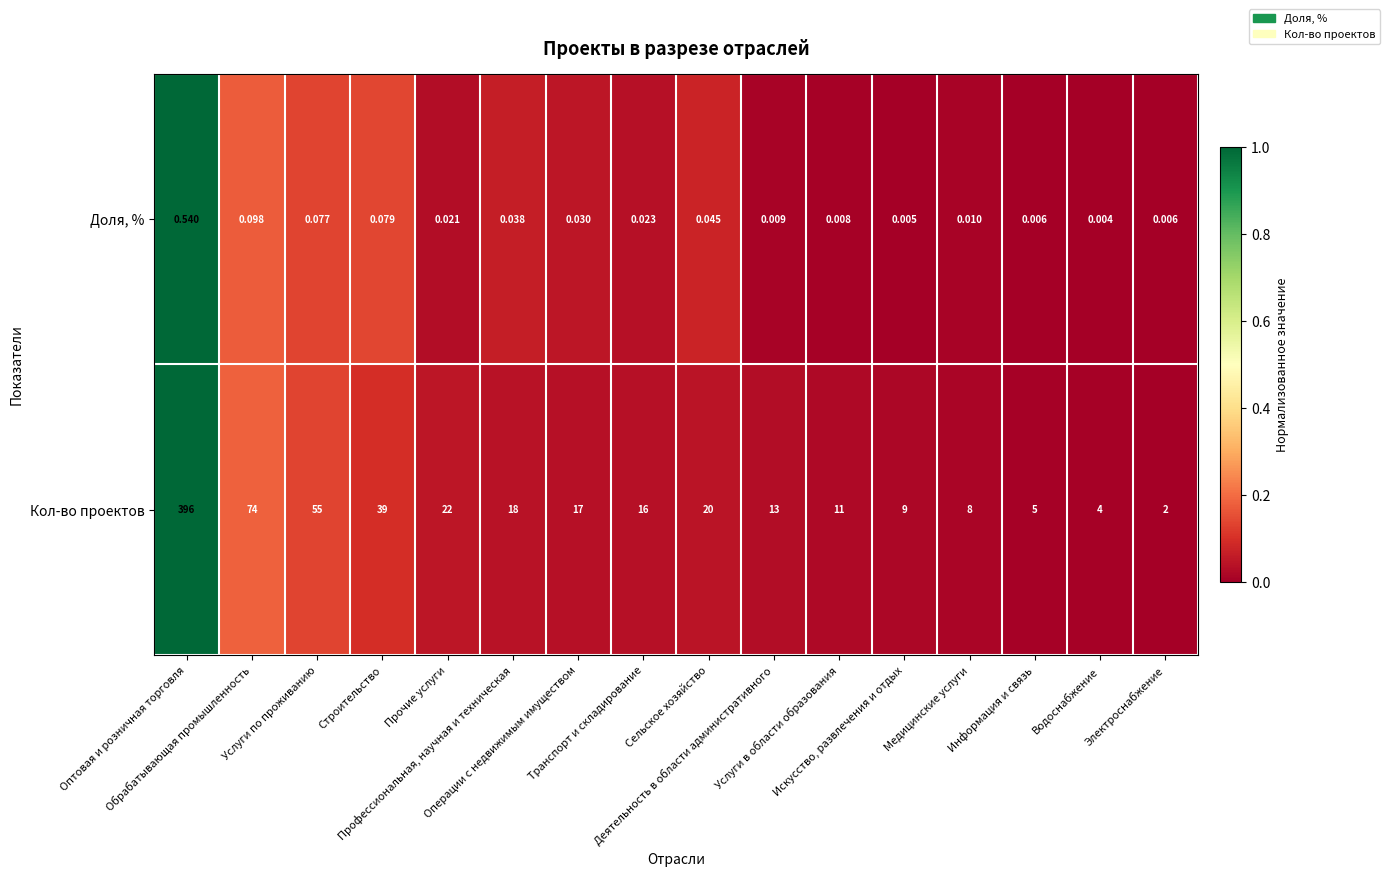

List the series in order of their peak value, lowest first.

Доля, %, Кол-во проектов